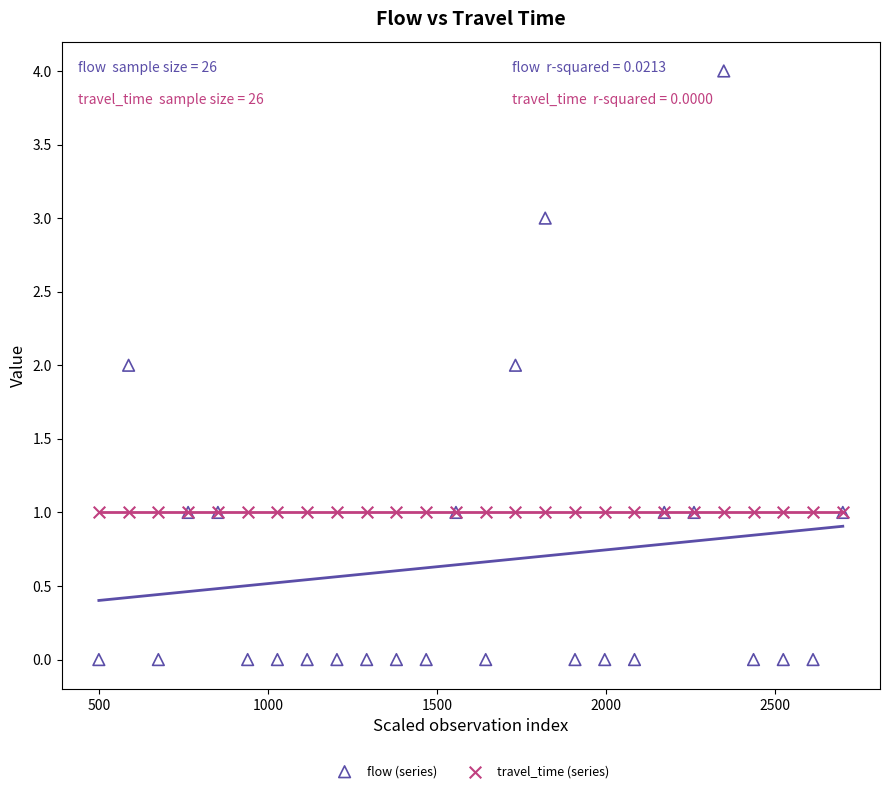

Which series contains the lowest Y value?

flow (series)